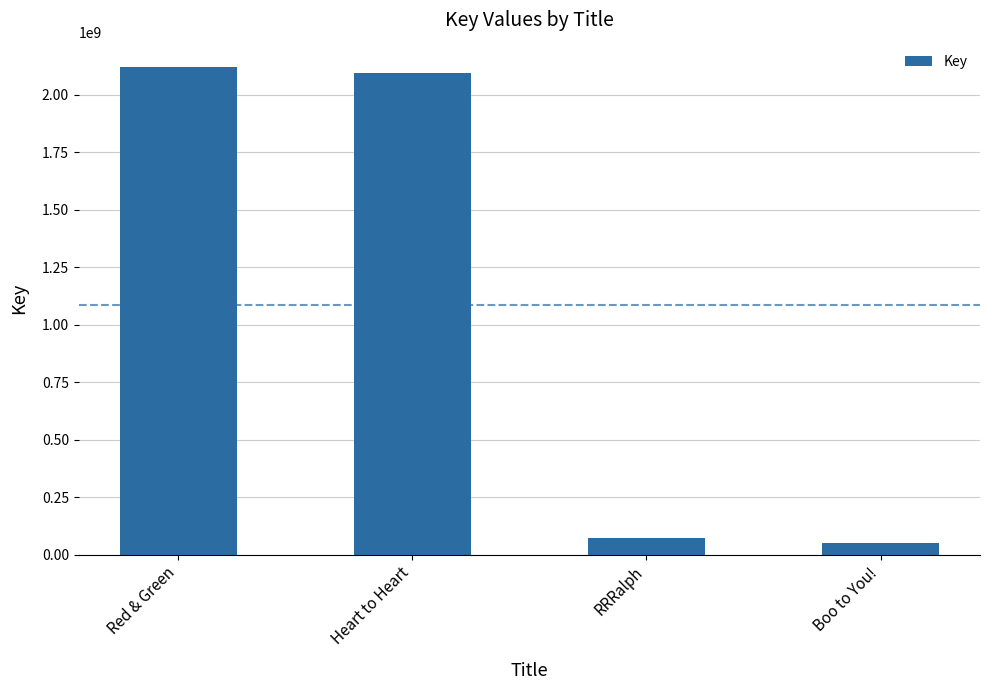

List the labels in order of value, largest first.

Red & Green, Heart to Heart, RRRalph, Boo to You!